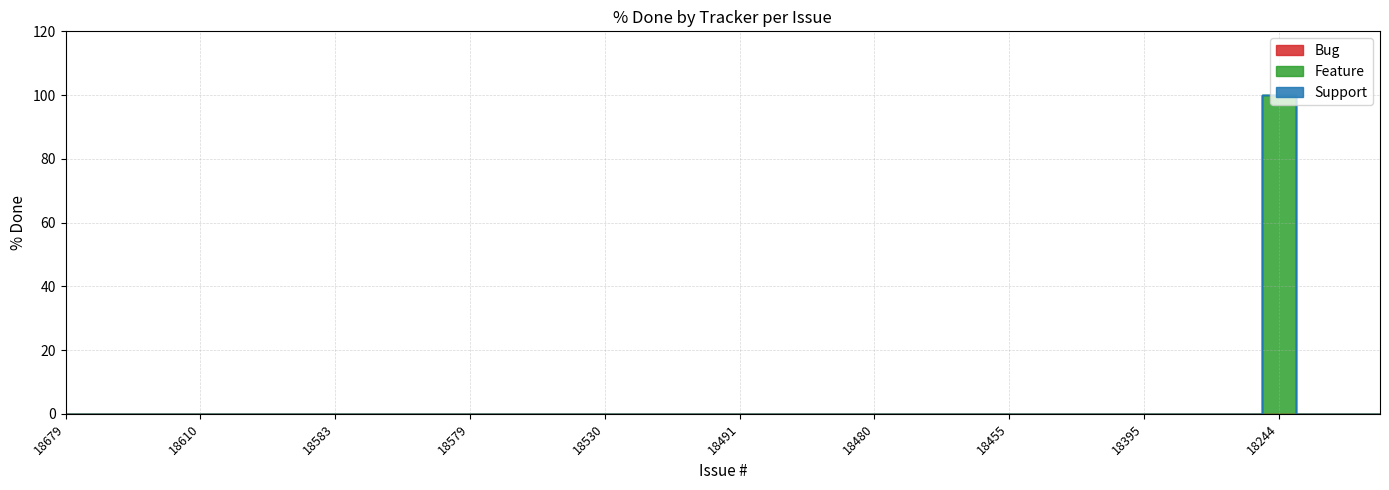

At how many categories does at least one series exceed 25?

1